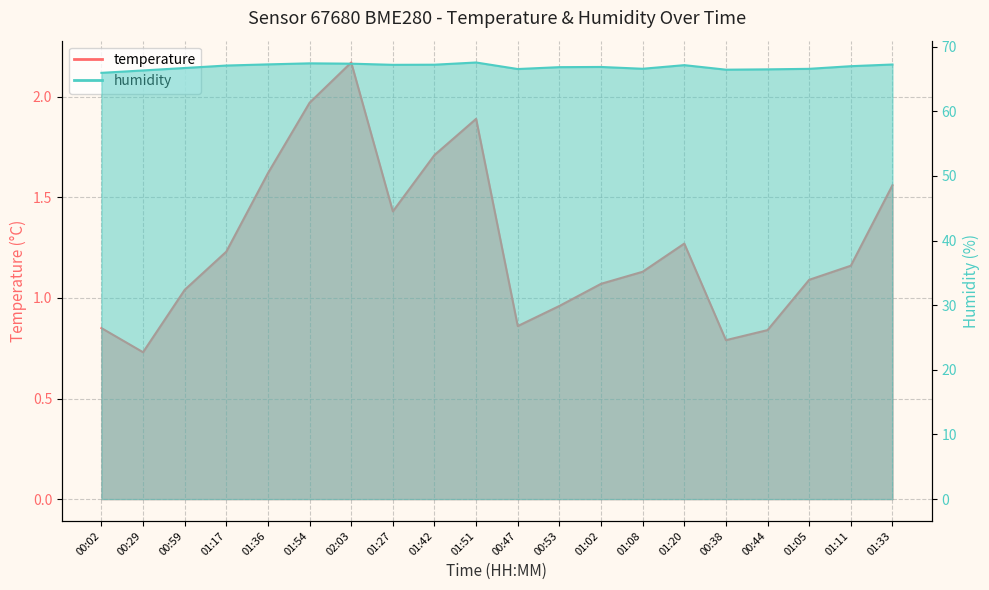

Reading left to right, what are all the values shown in this chart?

temperature: 0.8	0.7	1.0	1.2	1.6	2.0	2.2	1.4	1.7	1.9	0.9	1.0	1.1	1.1	1.3	0.8	0.8	1.1	1.2	1.6
humidity: 66.0	66.3	66.7	67.1	67.3	67.4	67.4	67.2	67.2	67.5	66.5	66.8	66.9	66.6	67.1	66.4	66.5	66.6	67.0	67.2